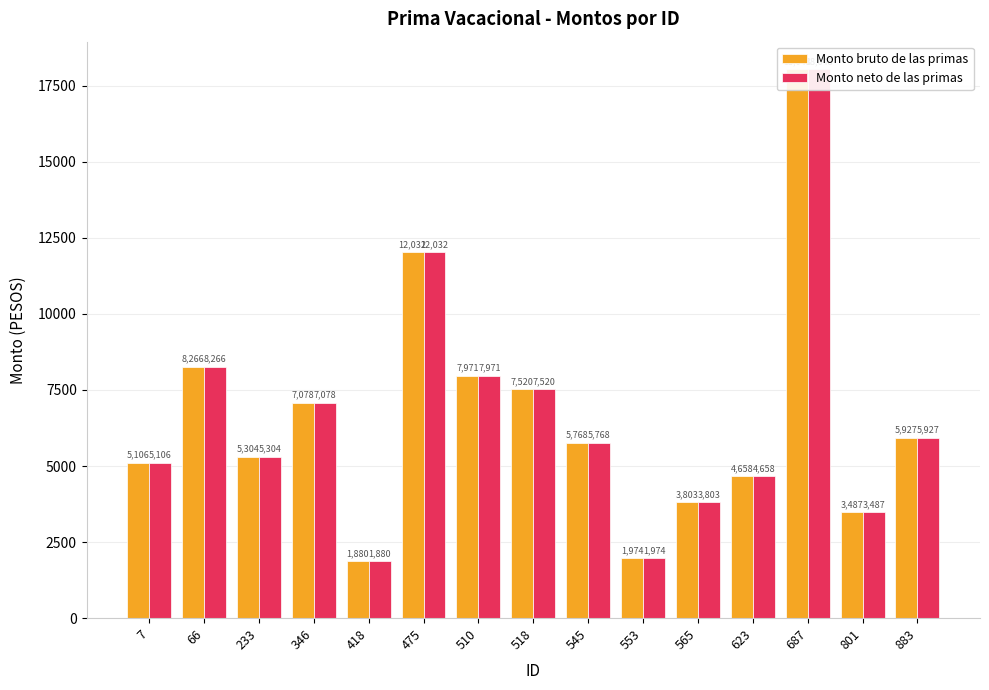

At which label is Monto neto de las primas closest to 9964?

66